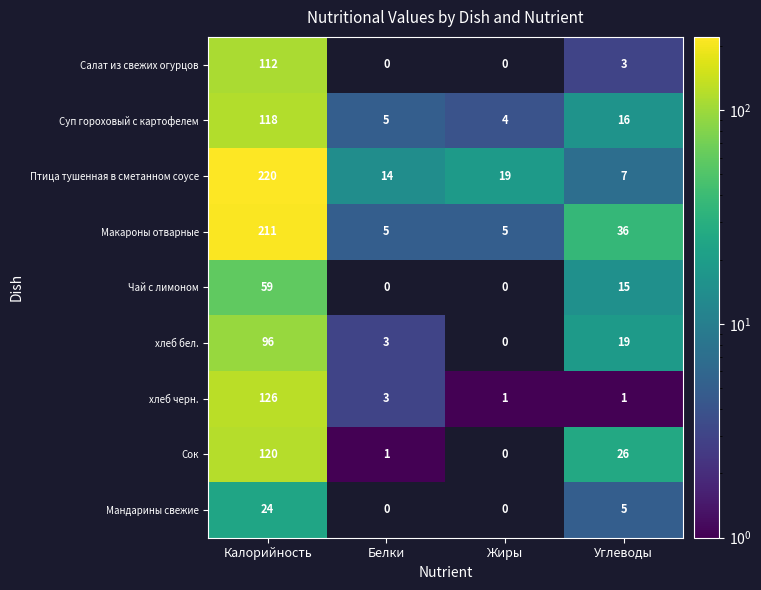

Rank the categories by Птица тушенная в сметанном соусе value from highest to lowest.

Калорийность, Жиры, Белки, Углеводы